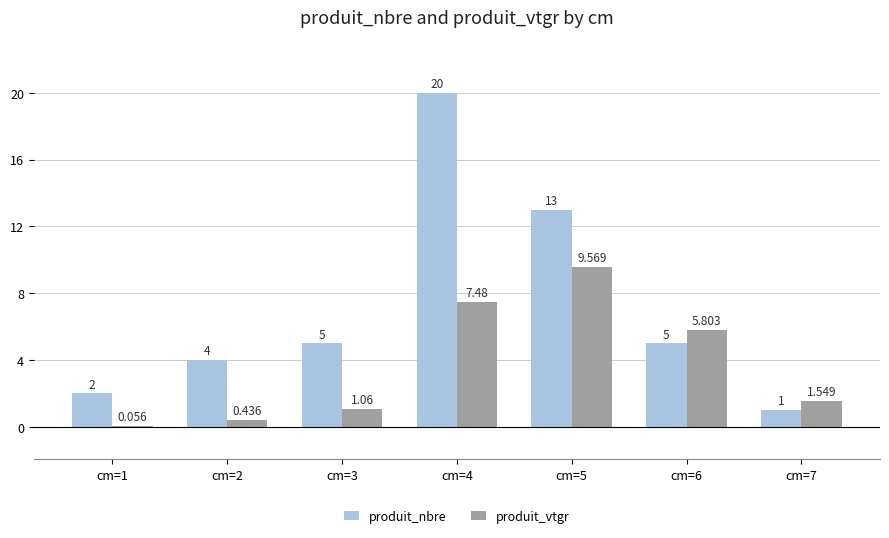

Which series changed the most between cm=1 and cm=5?

produit_nbre